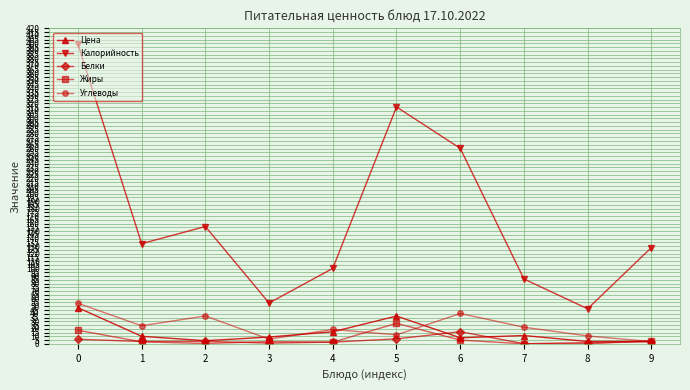

At which category does Углеводы reach its first local peak?

2